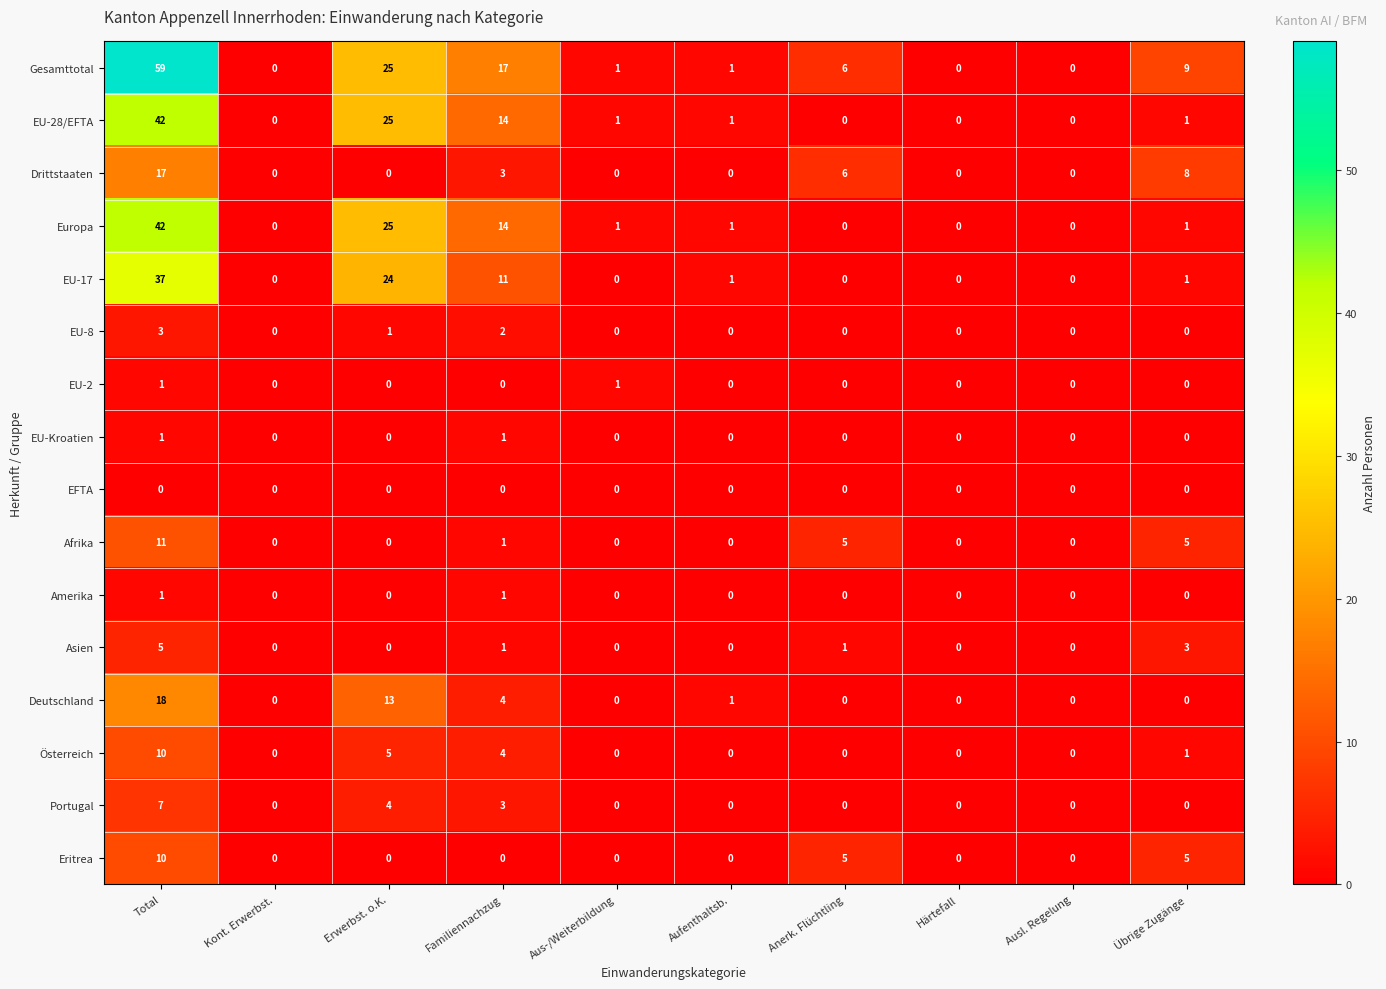

The EU-17 series shows 0 at Aufenthaltsb.. True or false?

False